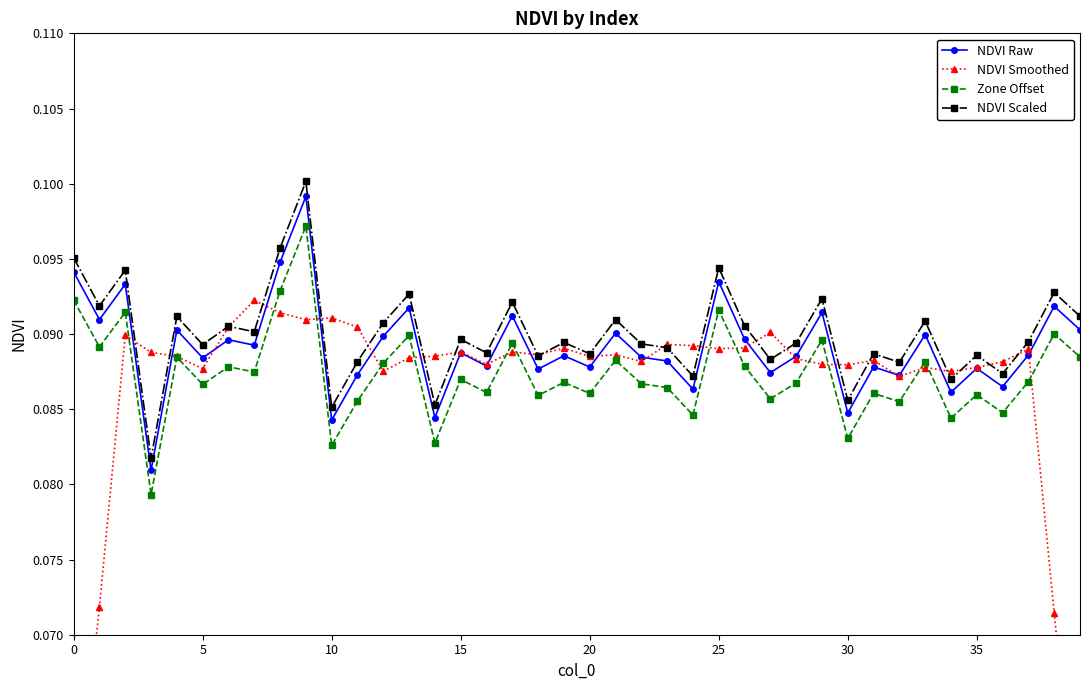

What is the value of the NDVI Raw point at the 26th from the left?

0.1